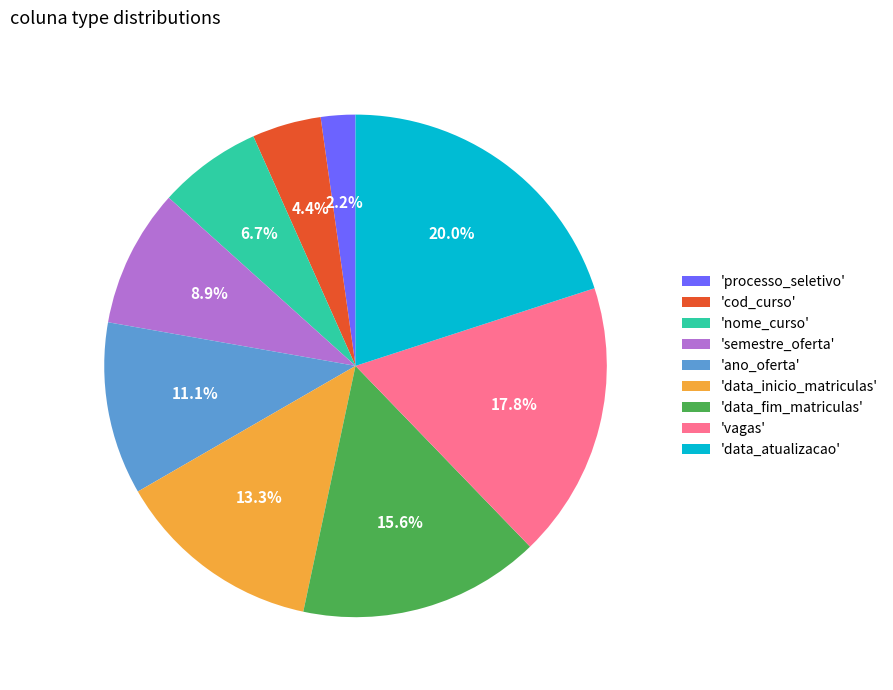

Which has a higher value, 'ano_oferta' or 'data_fim_matriculas'?

'data_fim_matriculas'